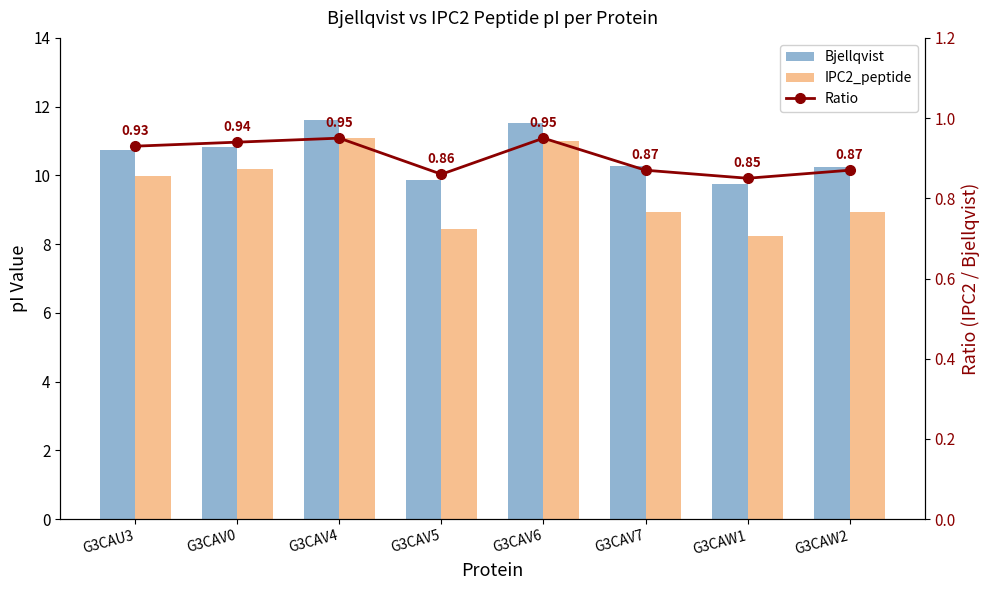

Which series has the largest total across all categories?

Bjellqvist